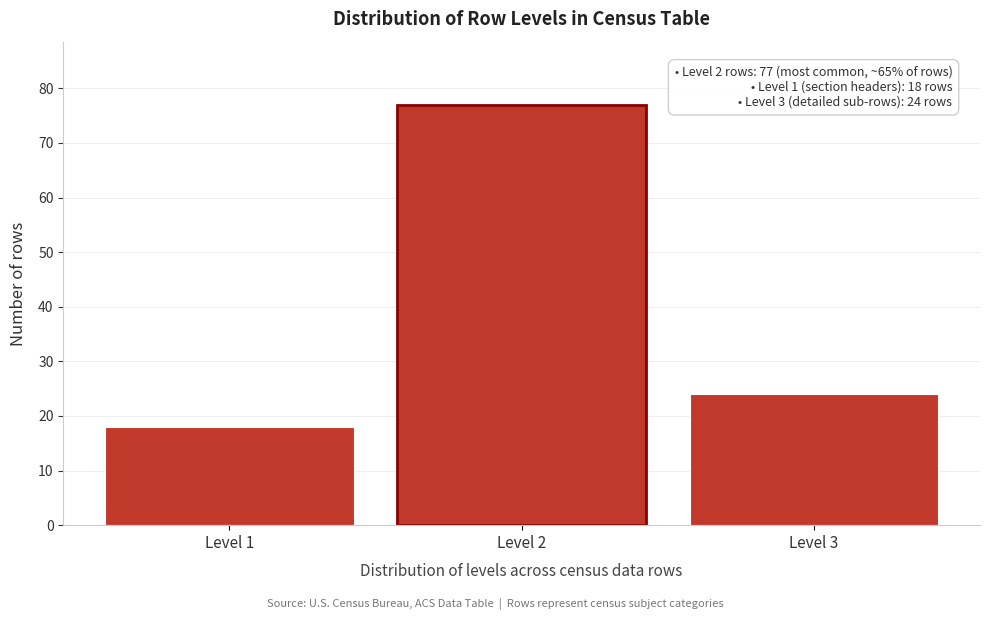

Reading right to left, extract all data points from this chart.

24	77	18